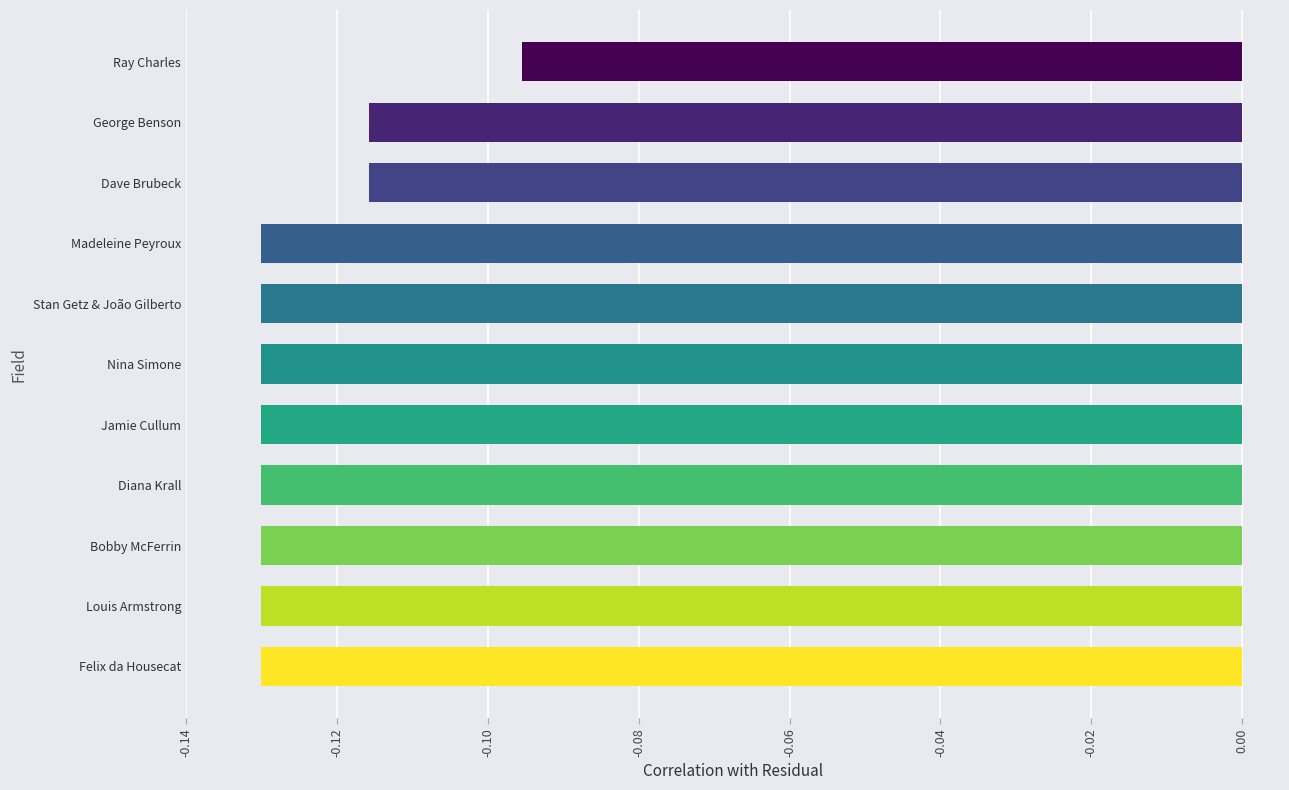

At which label is the value closest to 0?

Ray Charles